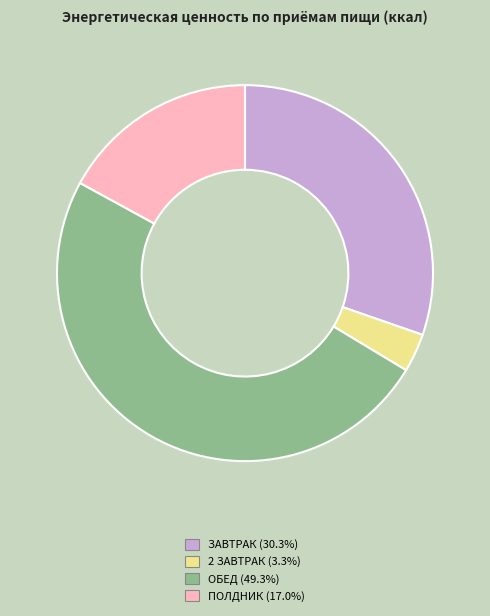

What is the ratio of the value at ЗАВТРАК (30.3%) to the value at 2 ЗАВТРАК (3.3%)?

9.2